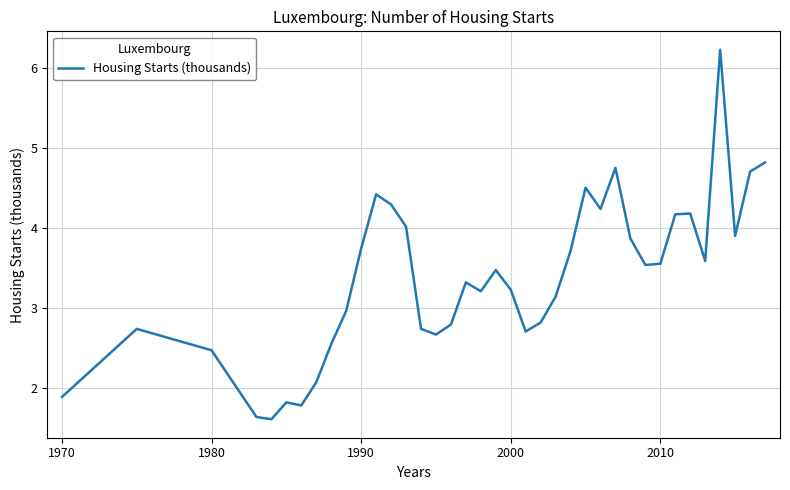

What is the smallest value displayed?

1.6